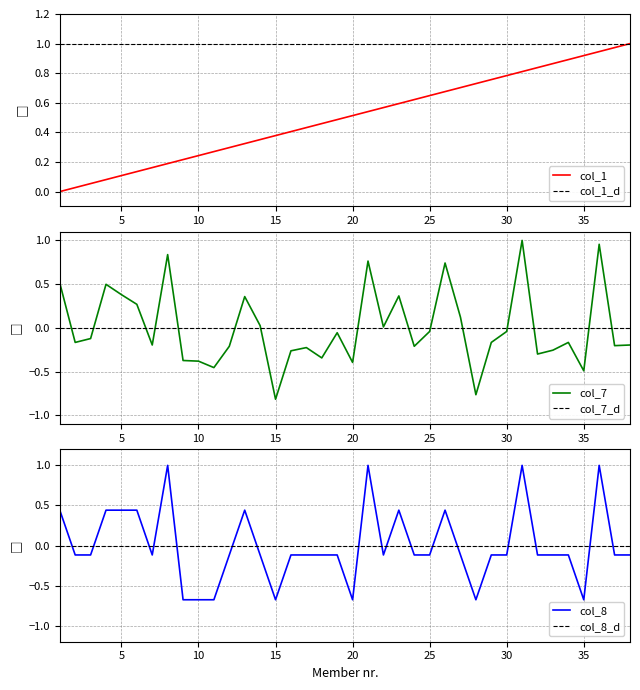

What is the value of the col_1 point at the 17th from the left?

0.4